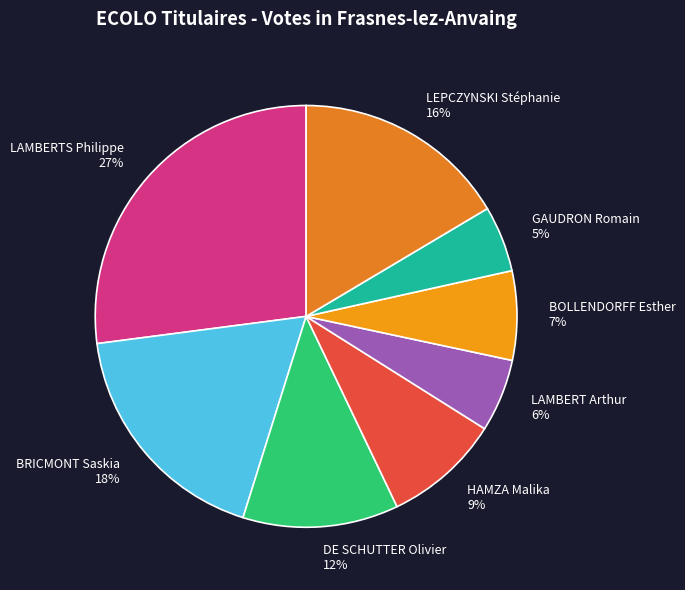

What is the largest slice in the pie chart?

LAMBERTS Philippe